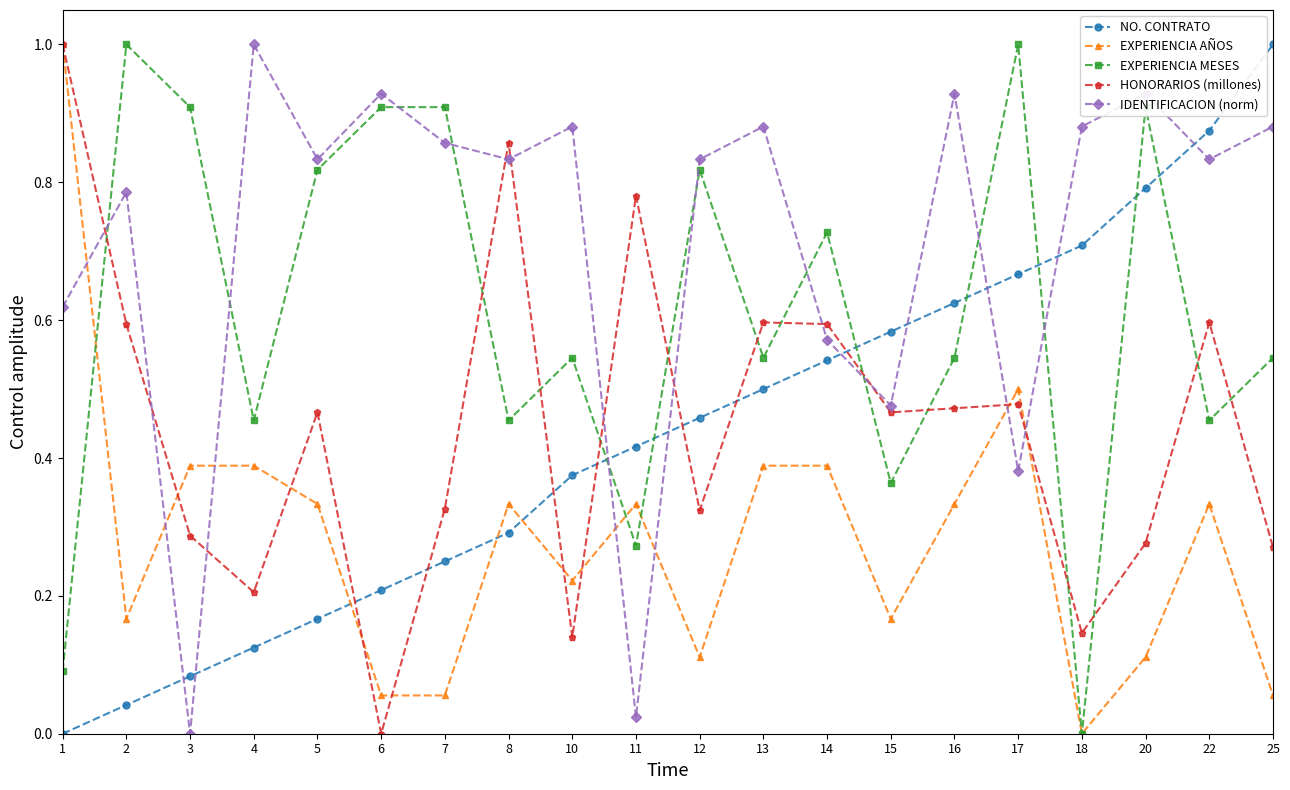

The EXPERIENCIA AÑOS series shows 0.3 at 11. True or false?

True